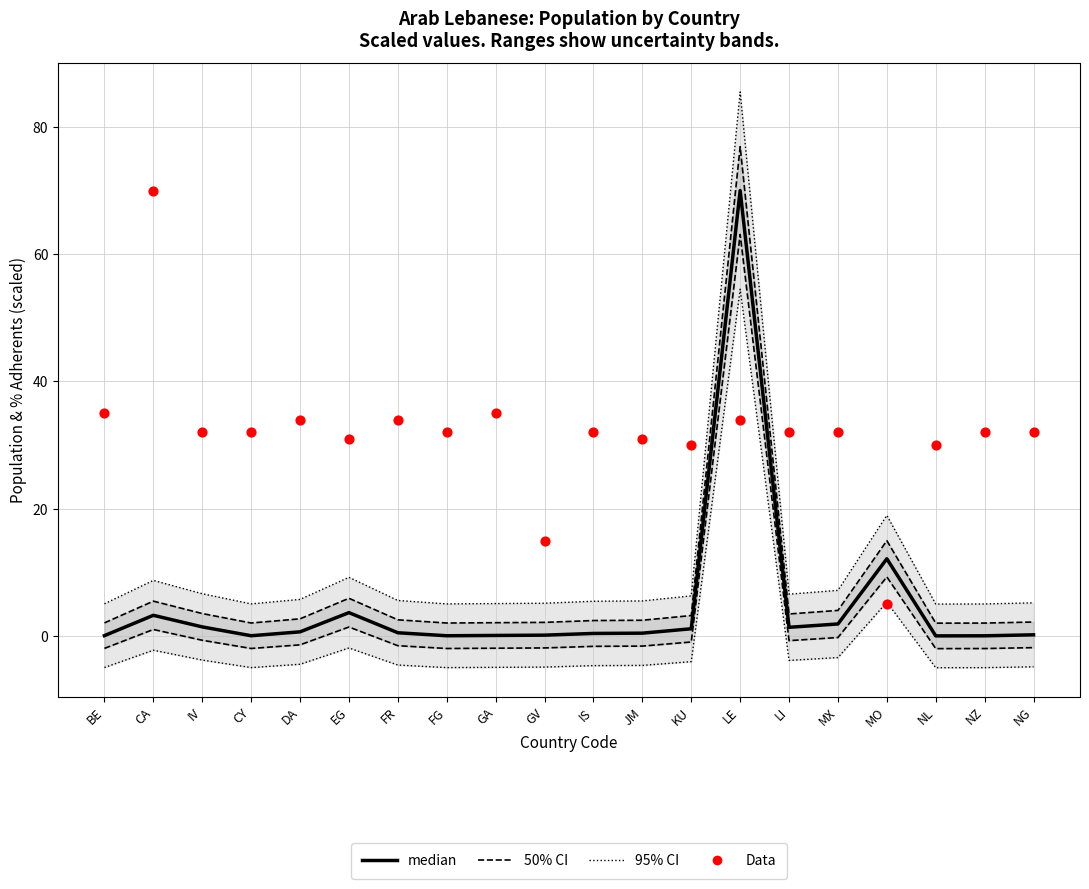

What are all the series names shown in the legend?

95% CI, 50% CI, median, Data